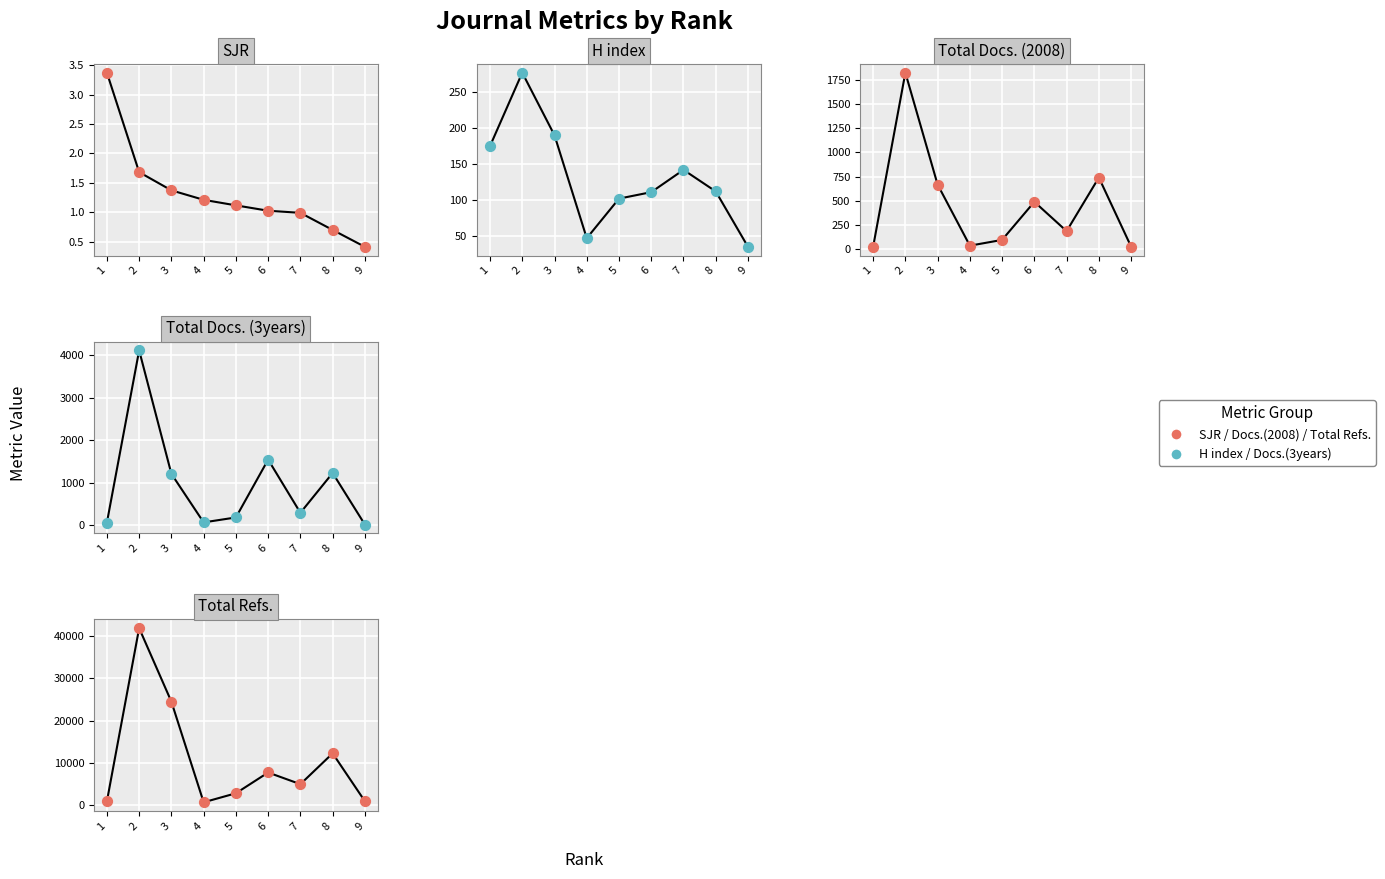

At how many categories does at least one series exceed 26835?

1